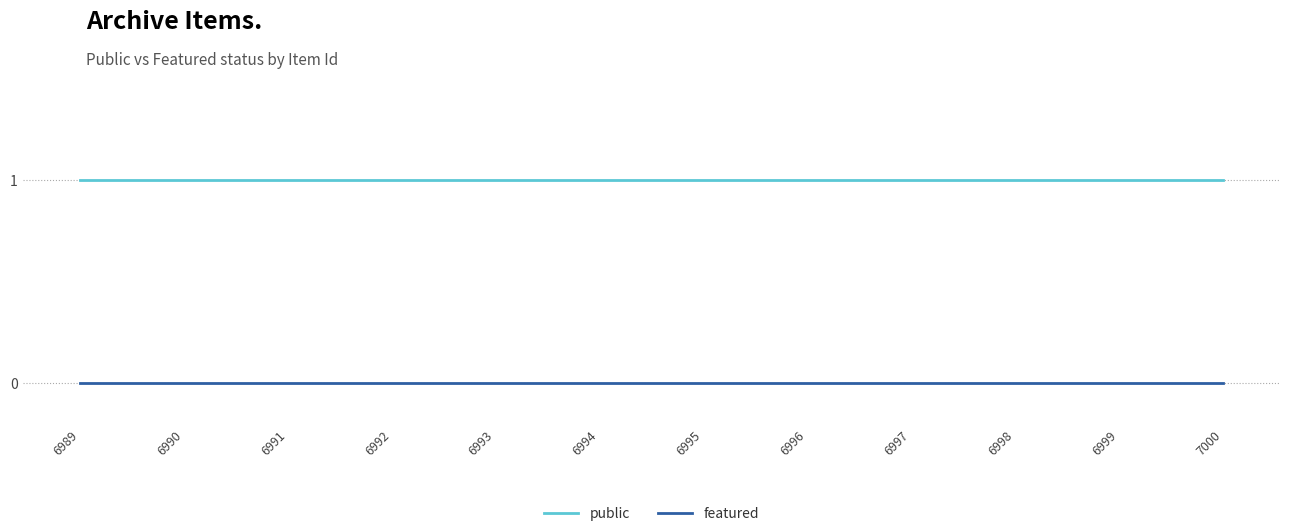

List the series in order of their overall mean, lowest first.

featured, public